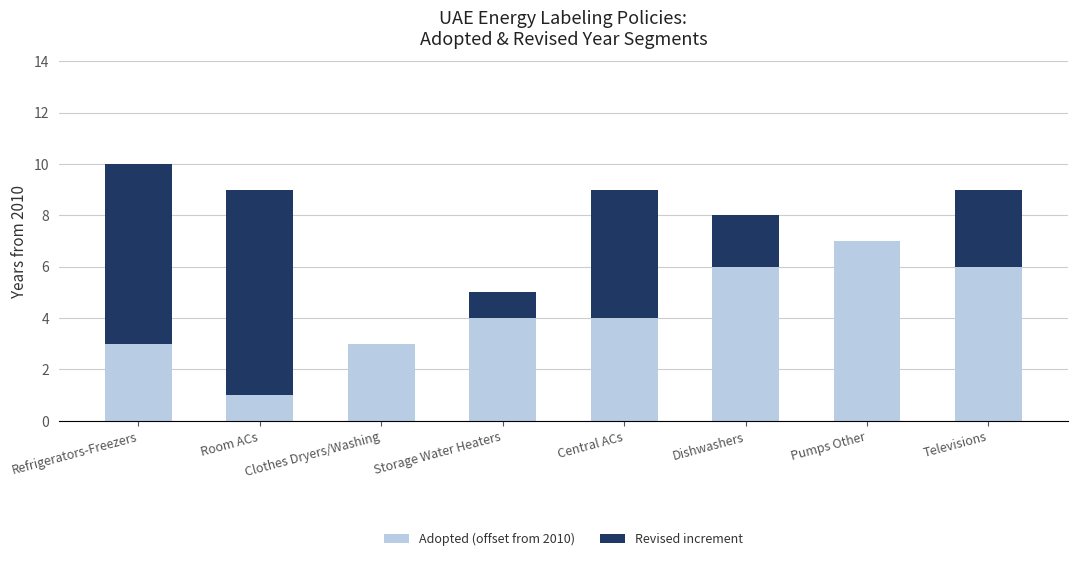

Read the Adopted (offset from 2010) value at Dishwashers.

6